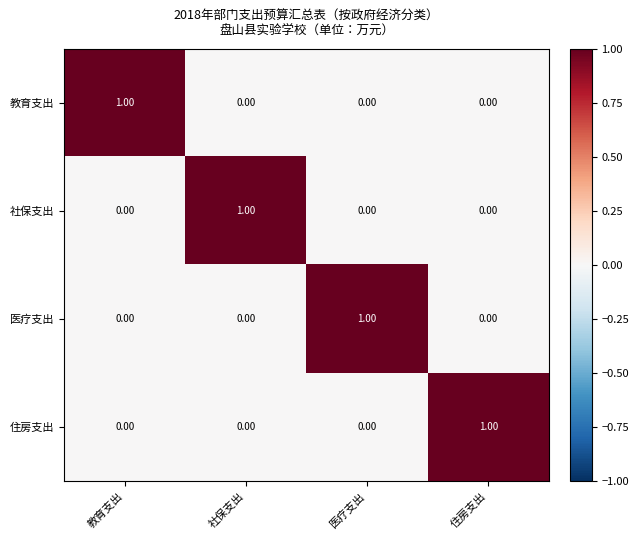

At how many categories does at least one series exceed 0?

4